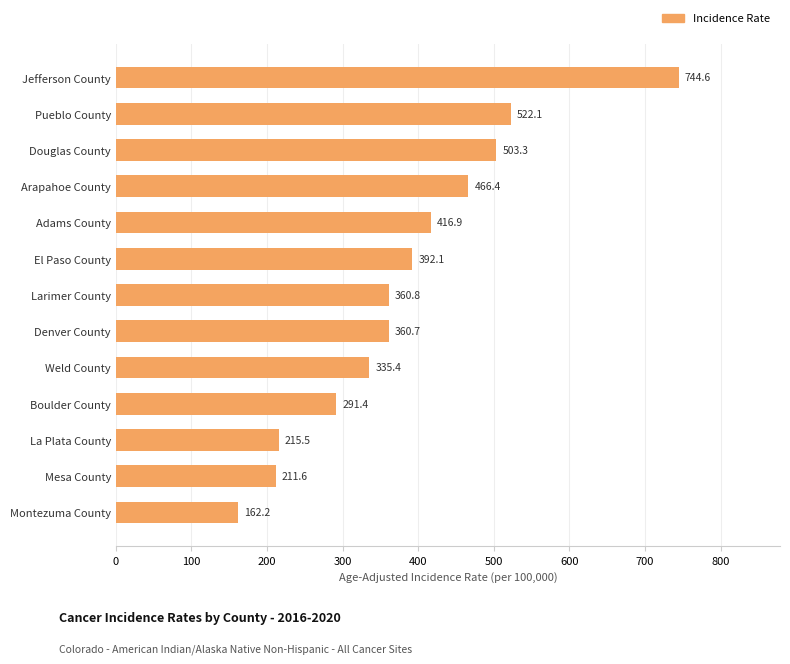

How many data points does each series have?

13